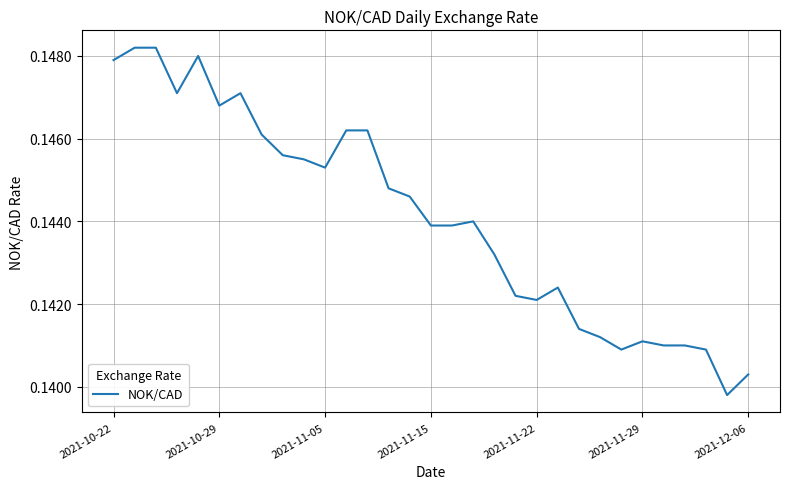

How many interior local peaks (higher than both neighbors) does the data have?

5